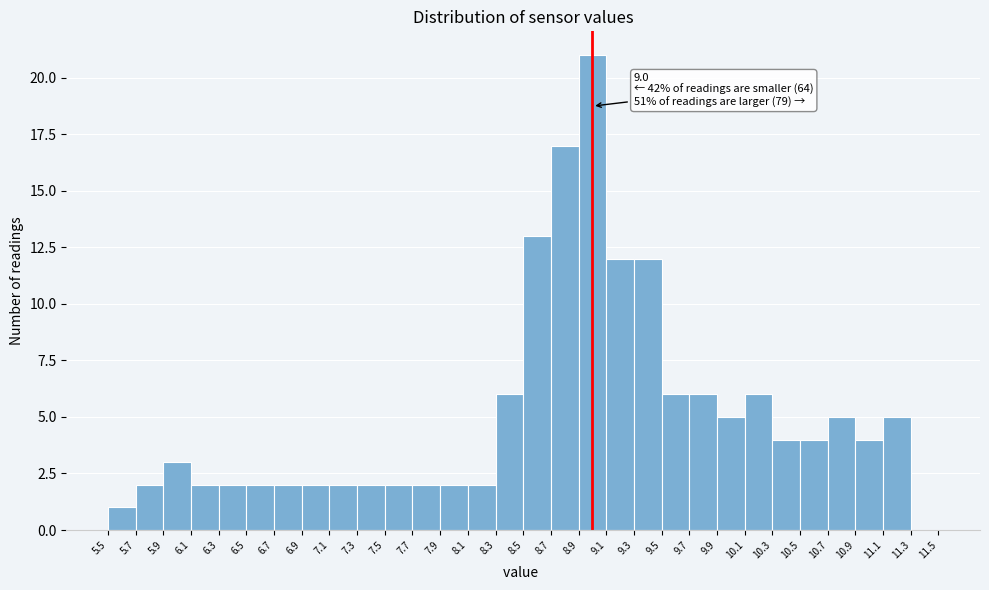

Over which range of the x-axis is the bar tallest?

8.9 to 9.1